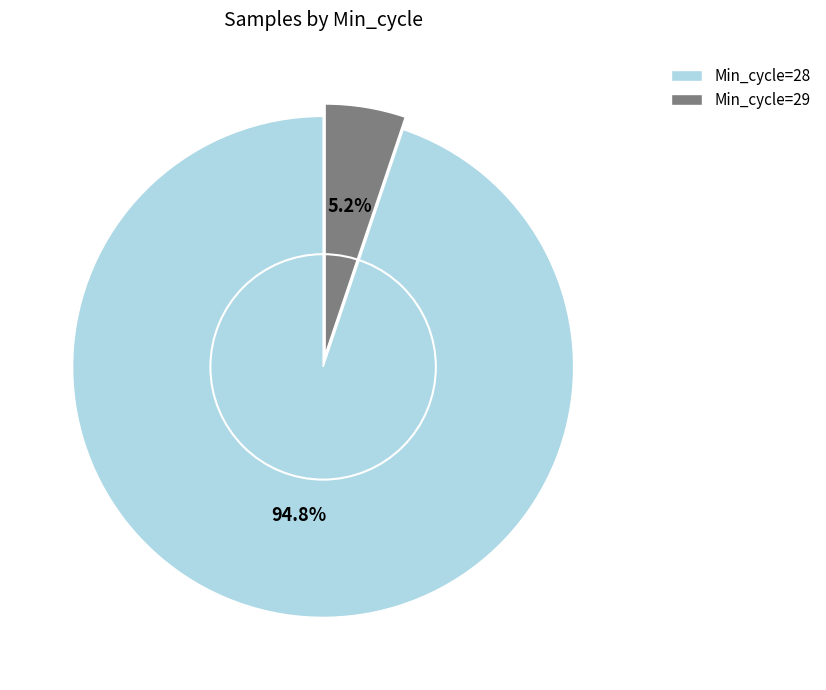

Which has a higher value, Min_cycle=29 or Min_cycle=28?

Min_cycle=28